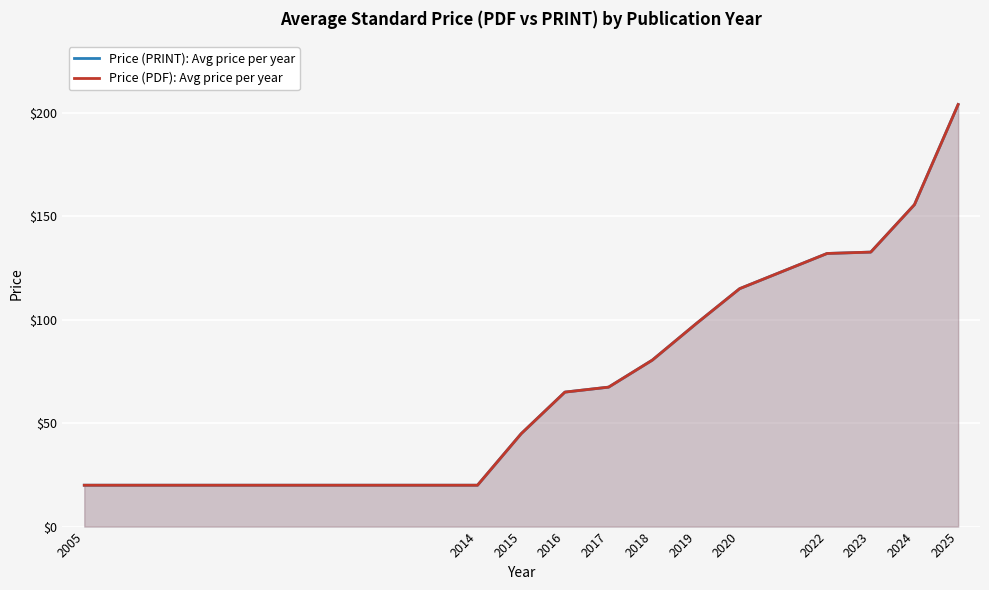

Read the Price (PDF): Avg price per year value at 2005.

20.0